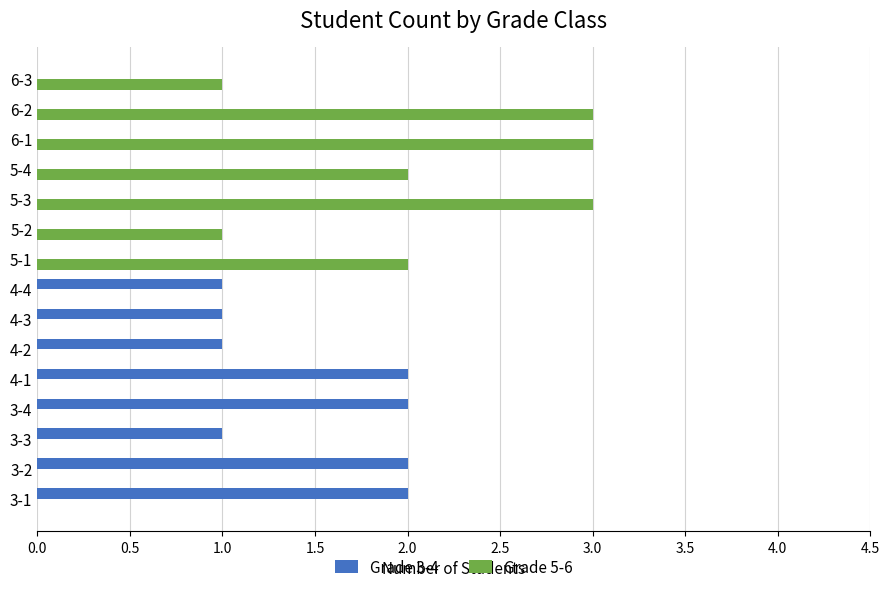

Which series changed the most between 4-4 and 6-2?

Grade 5-6